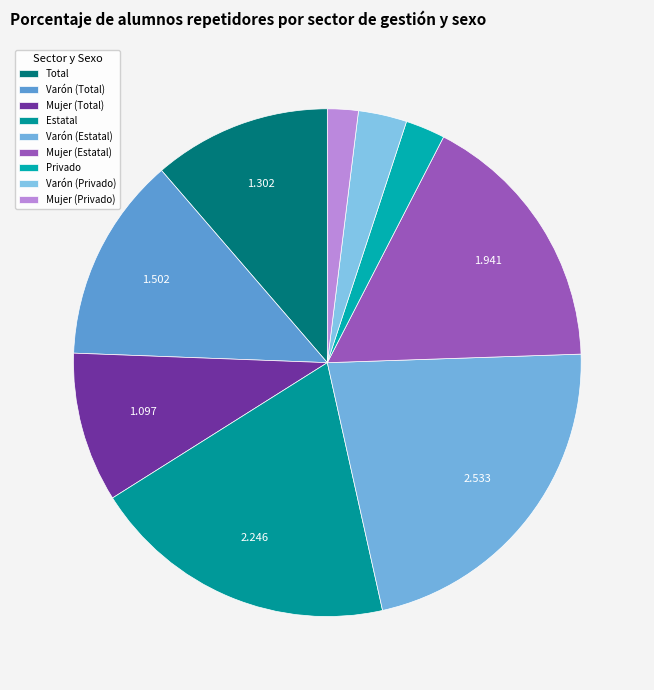

Between Mujer (Privado) and Mujer (Total), which is larger?

Mujer (Total)